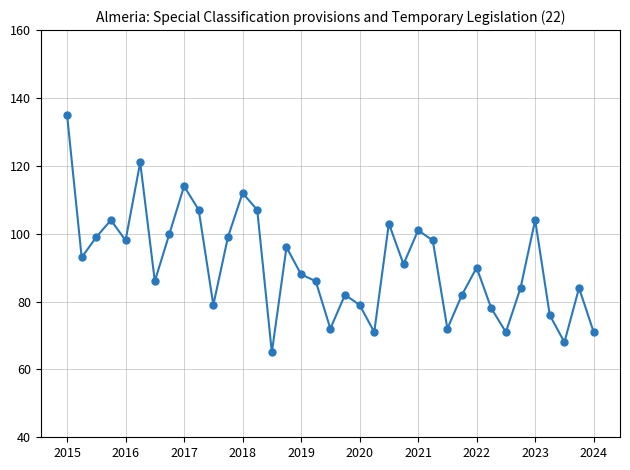

What is the difference between the maximum and minimum values?

70